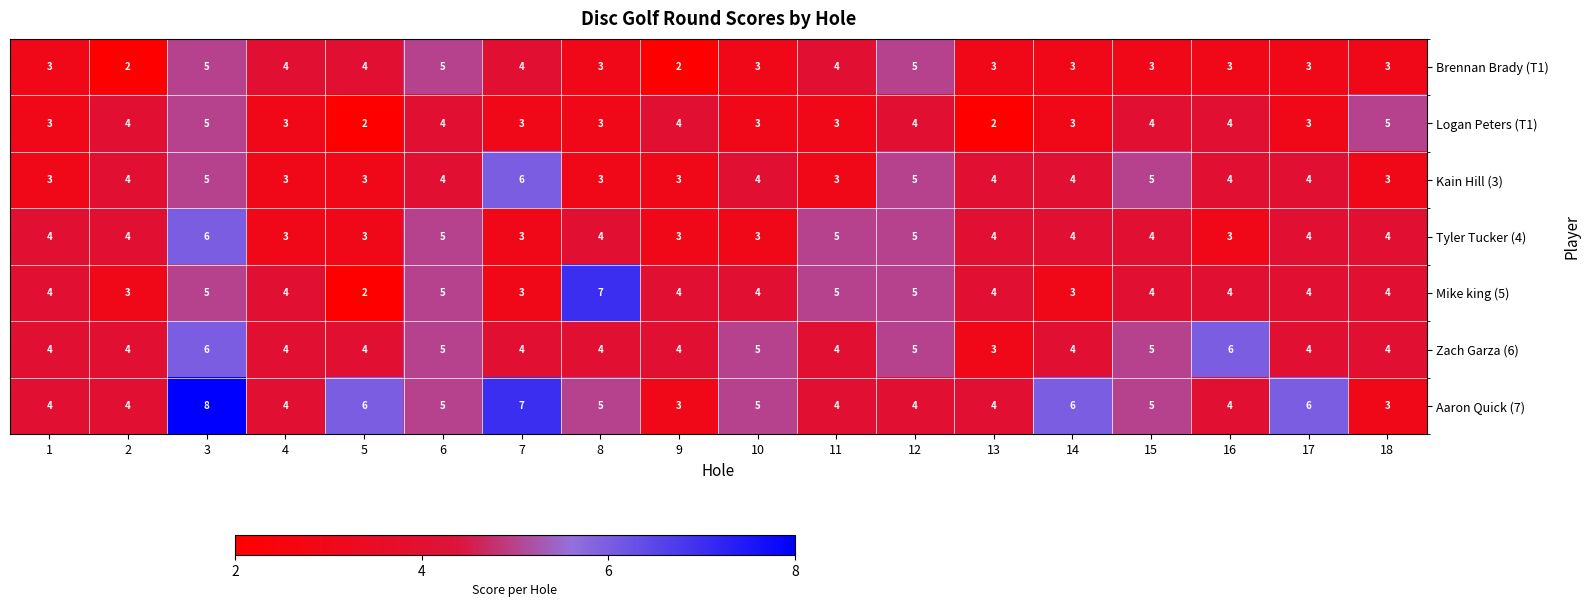

What is the lowest value of the Zach Garza (6) series?

3